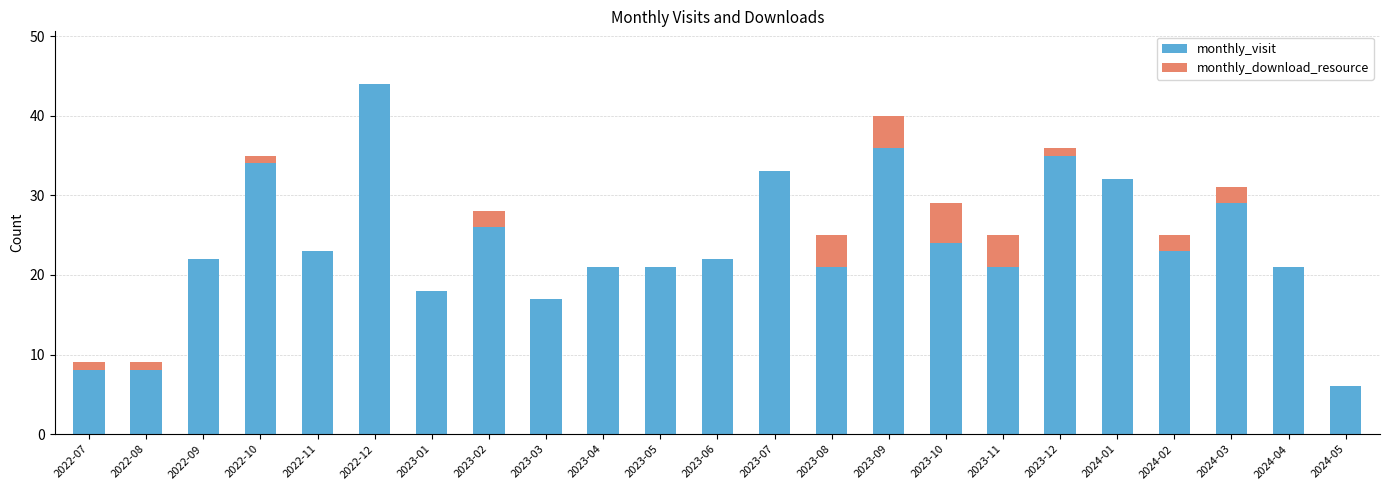

The value of monthly_visit at 2022-12 is 14. True or false?

False